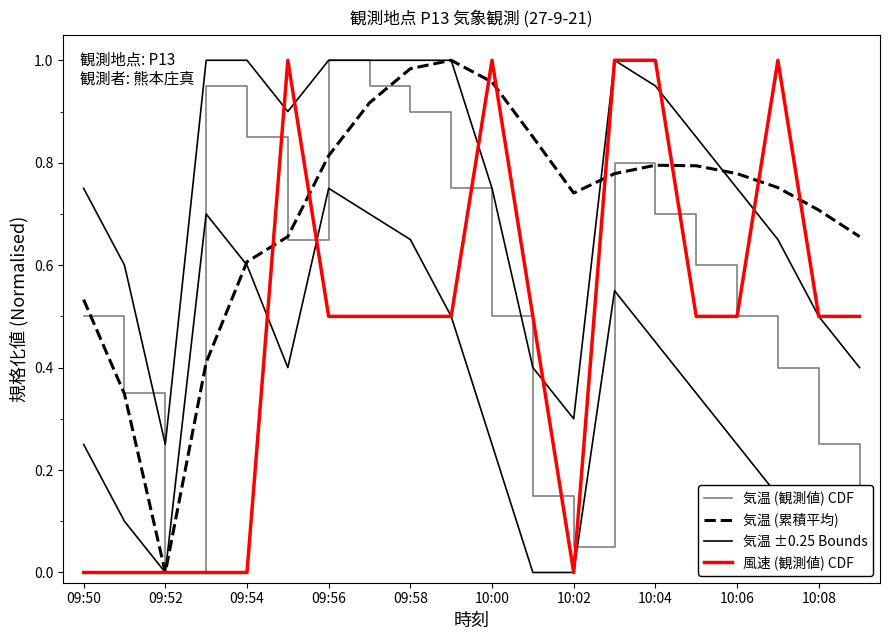

At 11, list the series in order from smallest to largest.

気温 (観測値) CDF, 気温 ±0.25 Bounds, 風速 (観測値) CDF, 気温 (累積平均)